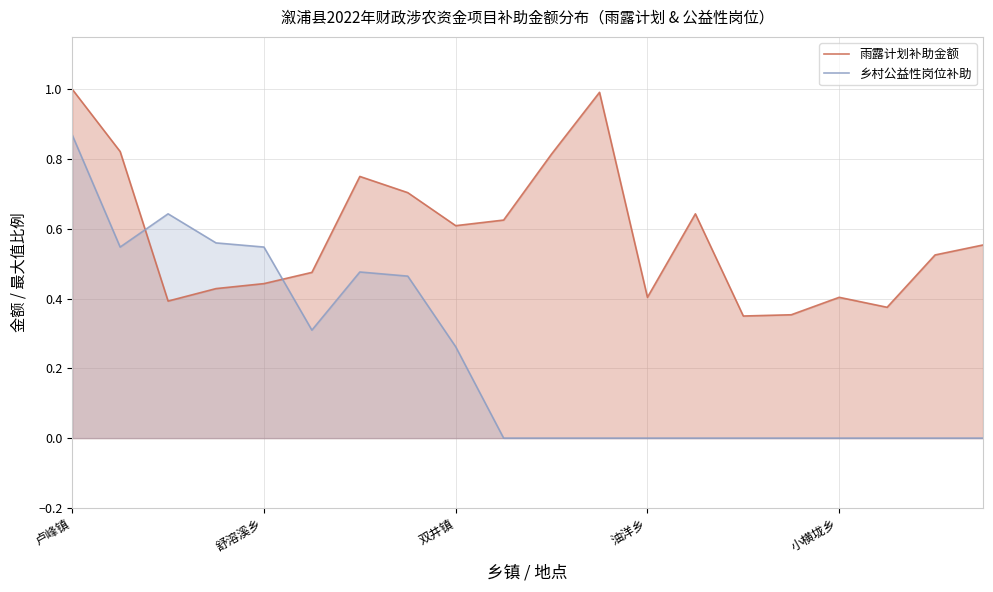

At which category does 雨露计划补助金额 reach its first local peak?

6